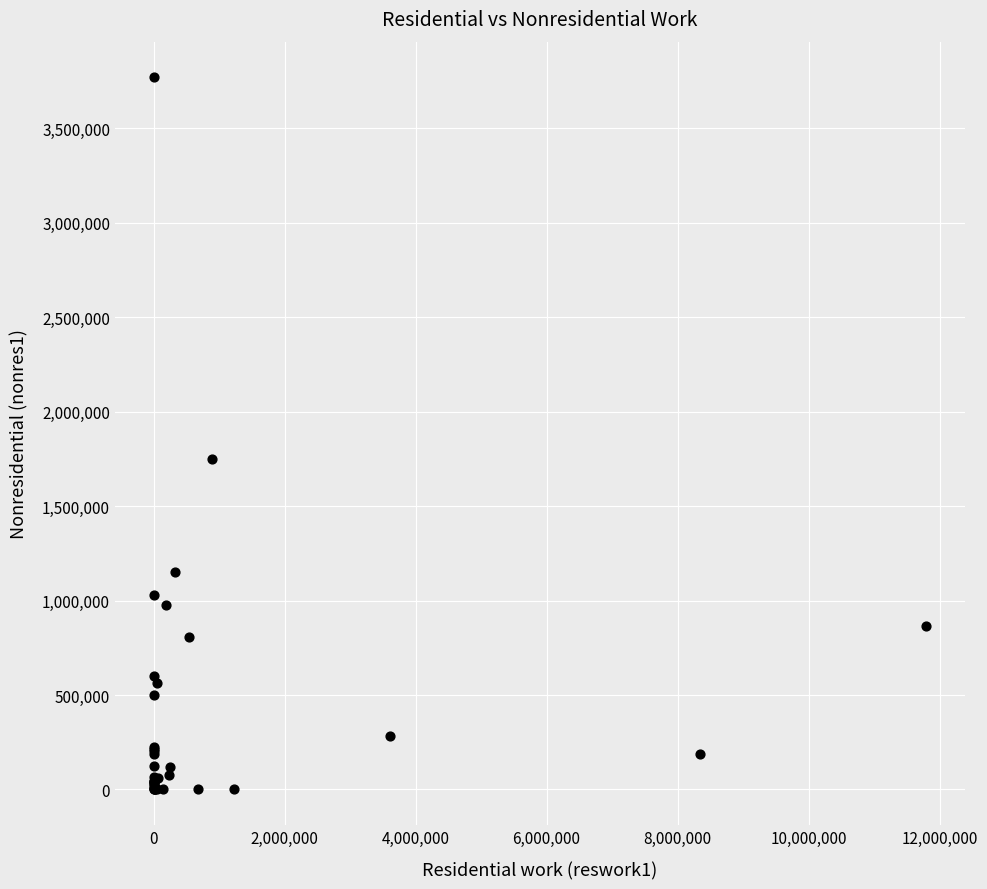

What Y value in the scatter plot is closest to 1885213?

1748924